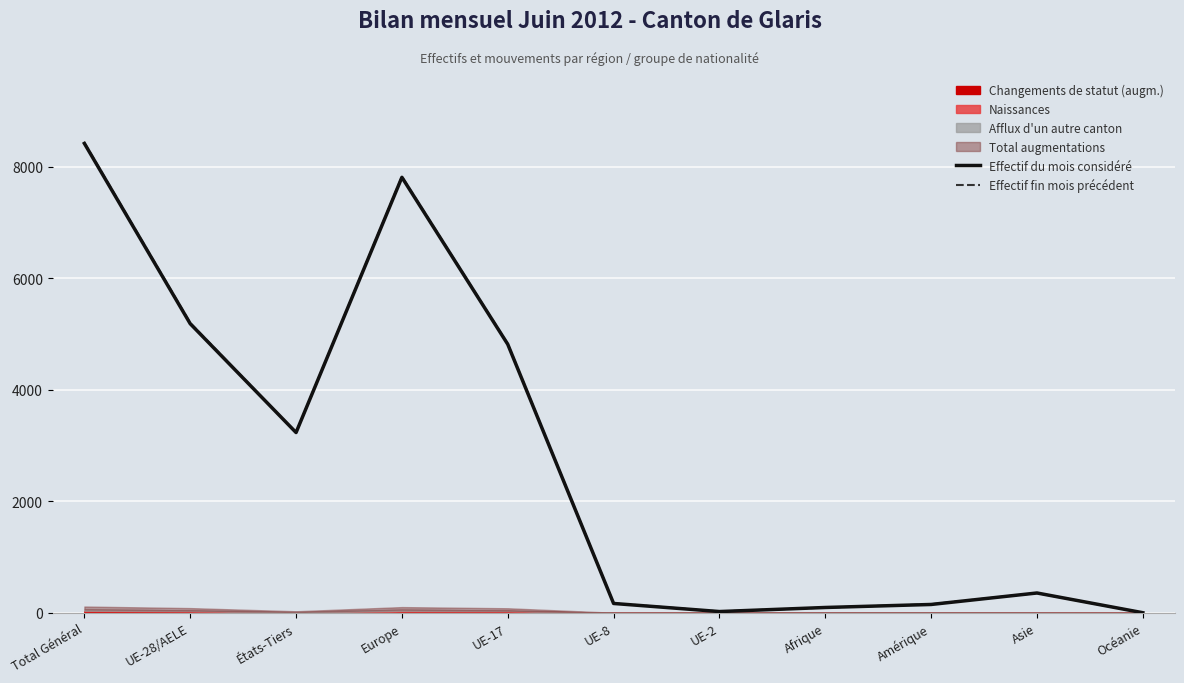

What is the difference between the maximum and minimum values in the Effectif du mois considéré series?

8418